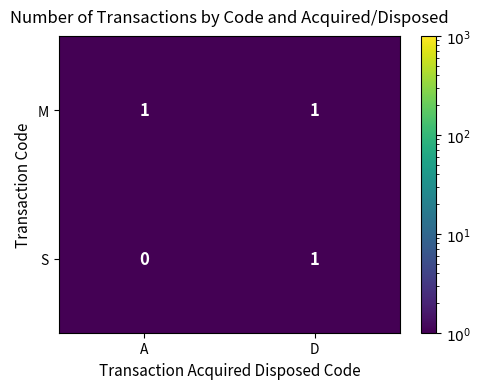

Reading left to right, list all the values displayed in this chart.

M: 1	1
S: 0	1